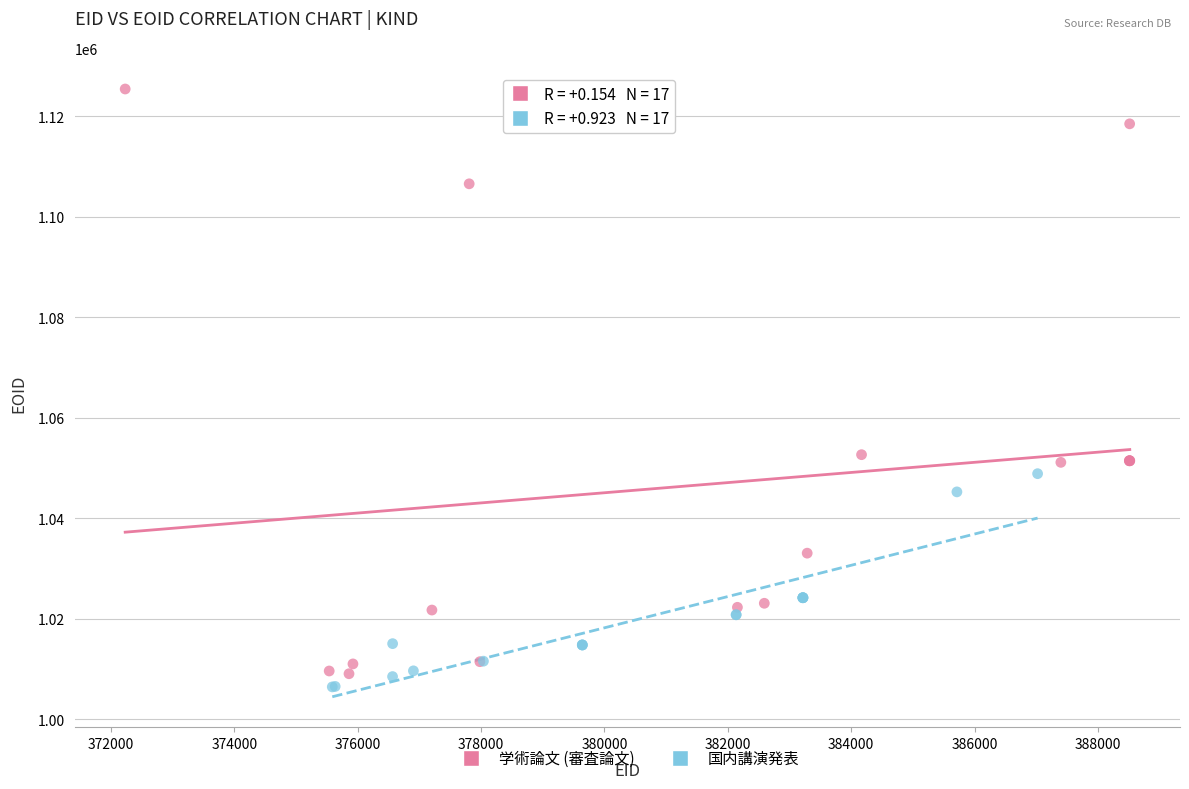

Which series contains the lowest Y value?

国内講演発表